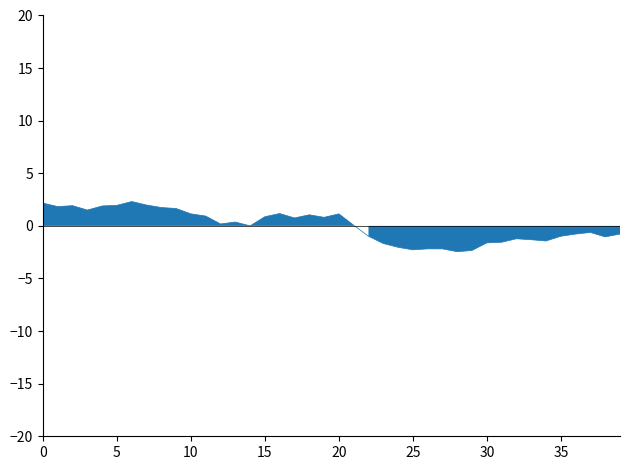

What is the change in value from 00:50 to 01:24?

-2.6